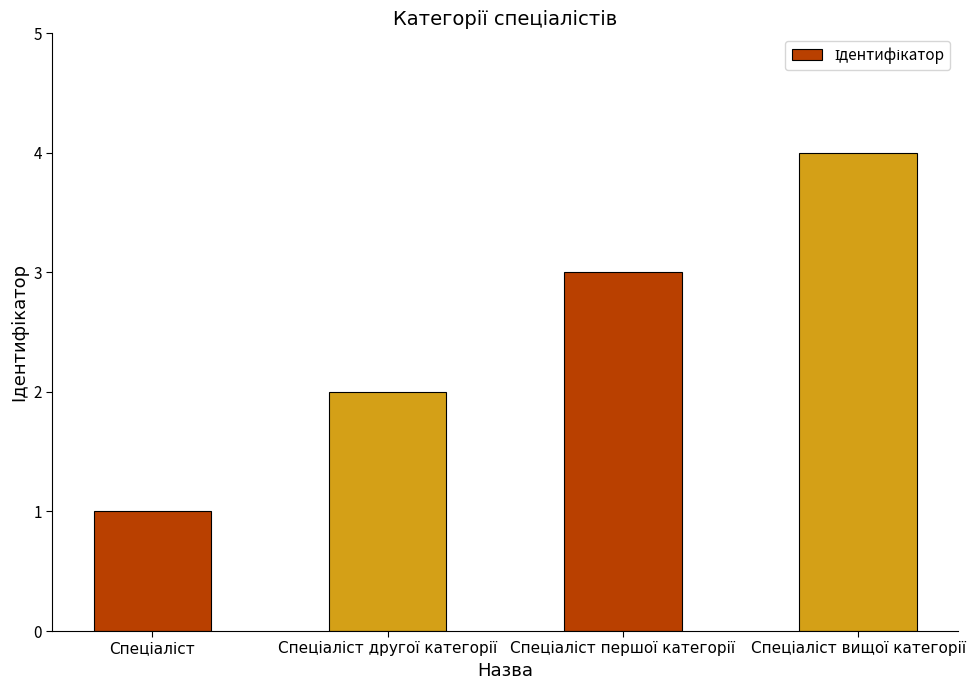

How many values are between 2 and 4?

3